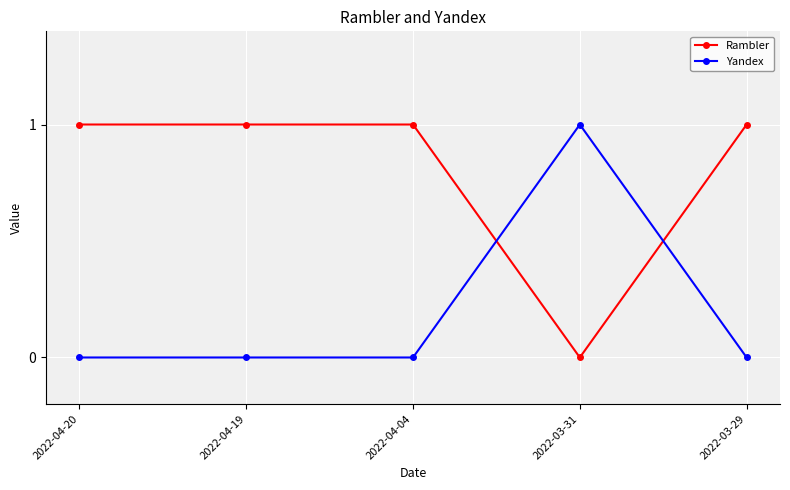

In Yandex, how many points are higher than both neighbors (excluding endpoints)?

1